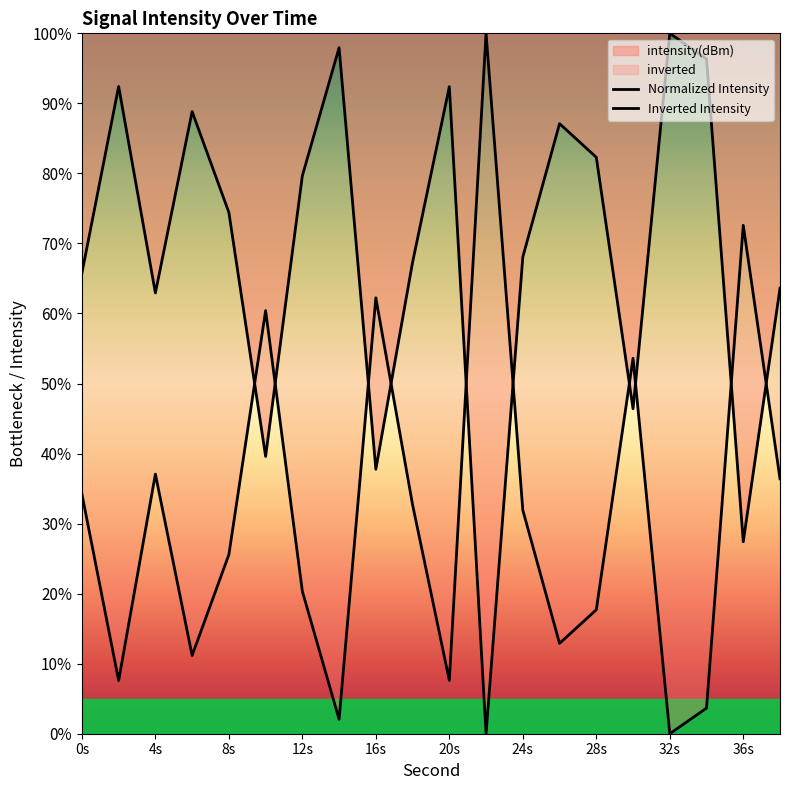

How many lines are shown in the chart?

2